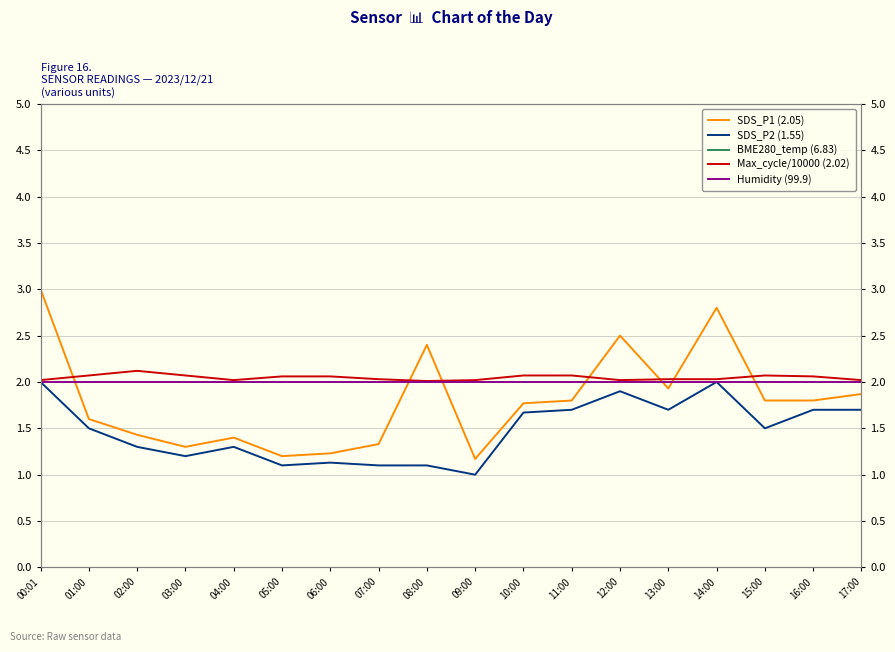

Which category has the lowest value in the SDS_P1 (2.05) series?

09:00